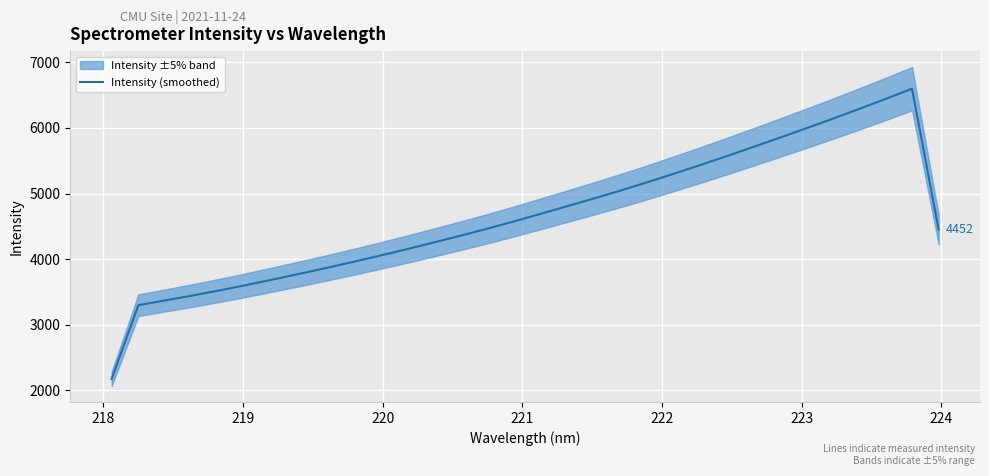

What is the lowest value of the Intensity (smoothed) series?

2176.4